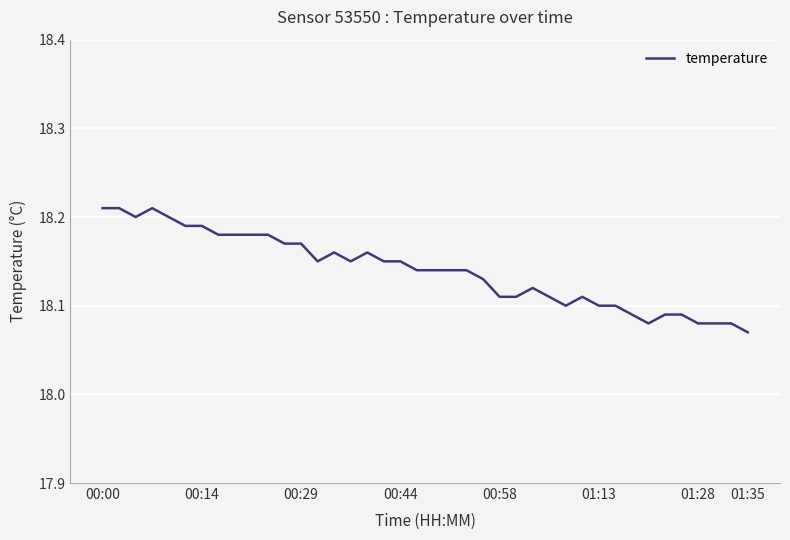

How many lines are shown in the chart?

1